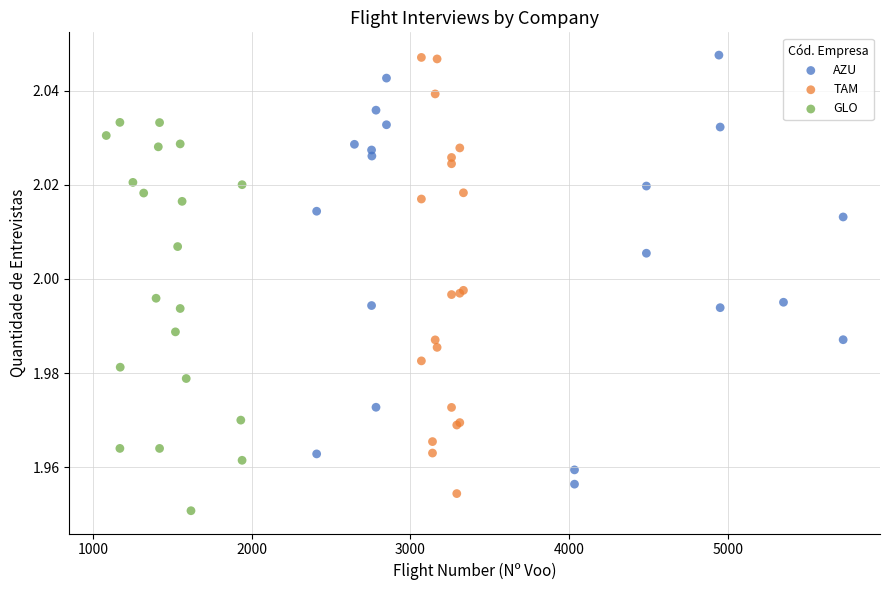

What are all the series names shown in the legend?

AZU, TAM, GLO